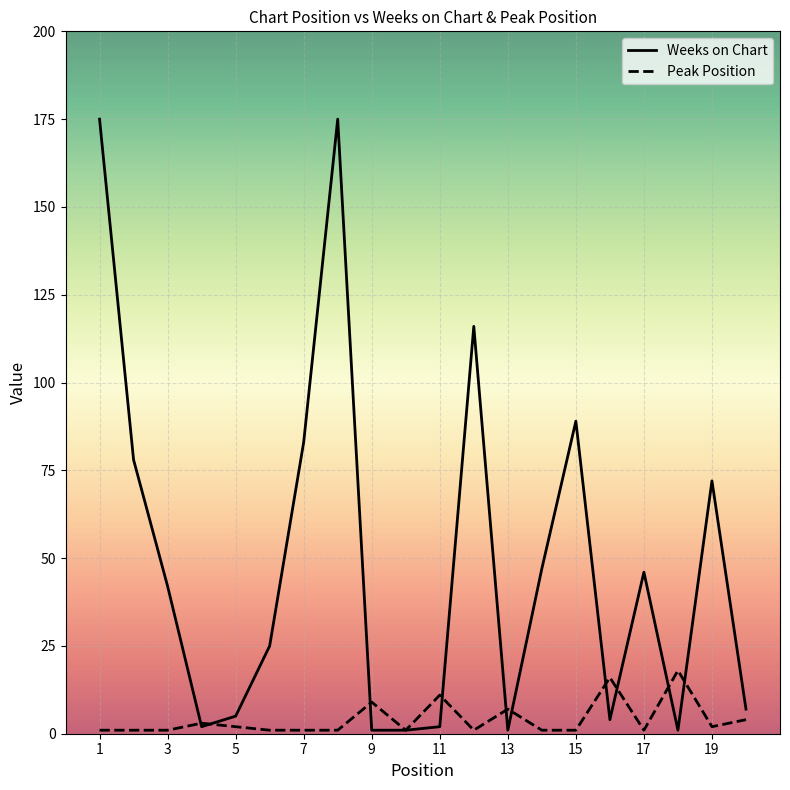

Which series ends up on top after the final intersection of Weeks on Chart and Peak Position?

Weeks on Chart